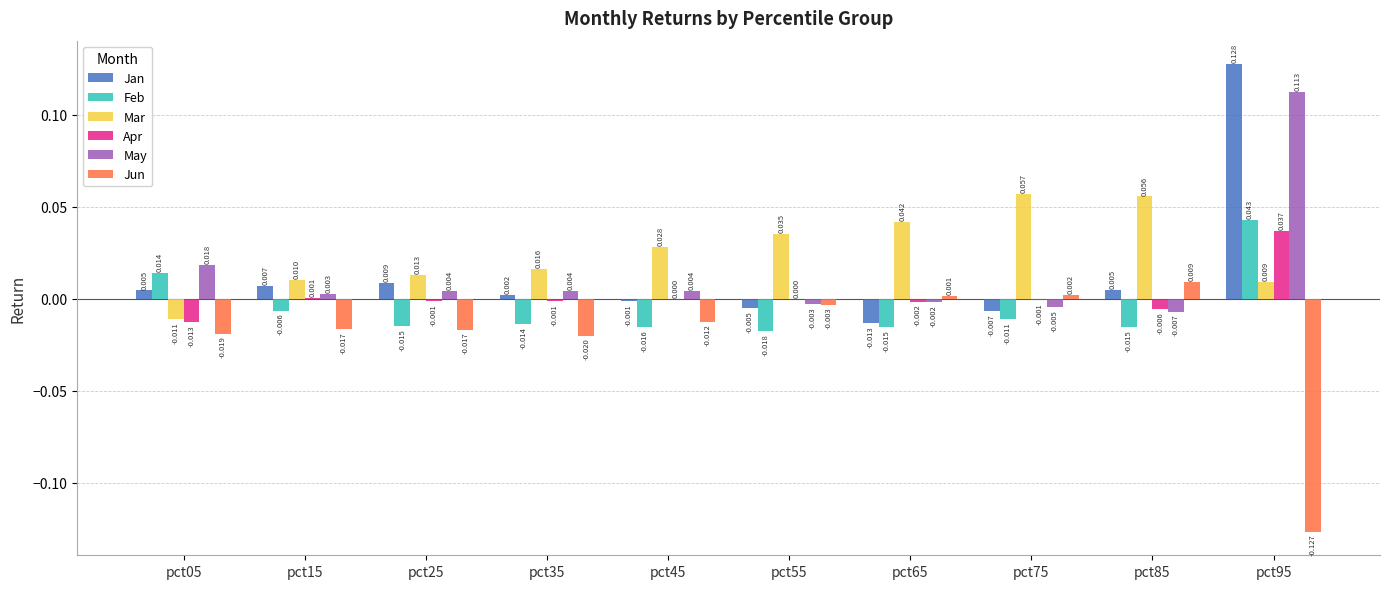

Between pct75 and pct85, which series saw the biggest shift?

Jan